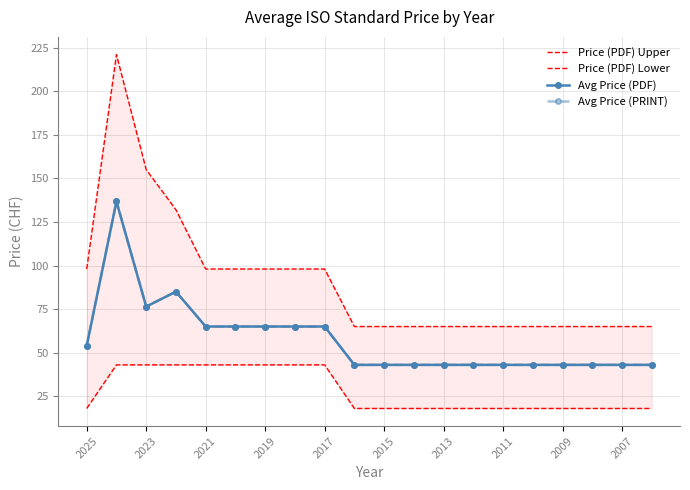

The Price (PDF) Upper series shows 35.3 at 17. True or false?

False